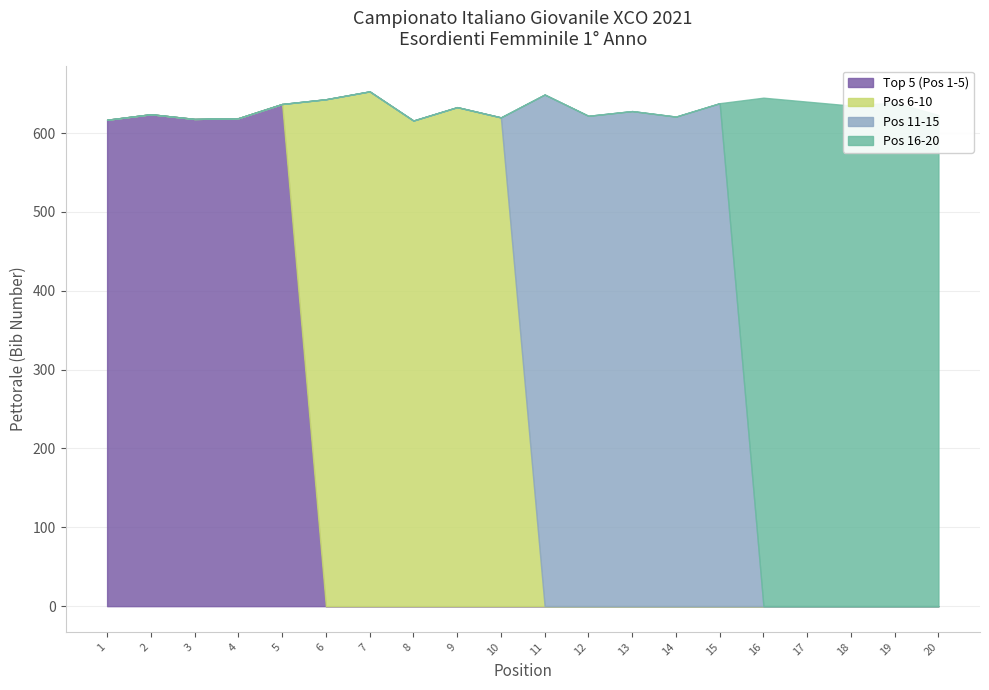

Reading left to right, transcribe all the data shown in this chart.

617	624	618	619	637	643	653	616	633	620	649	622	628	621	638	645	640	635	639	623